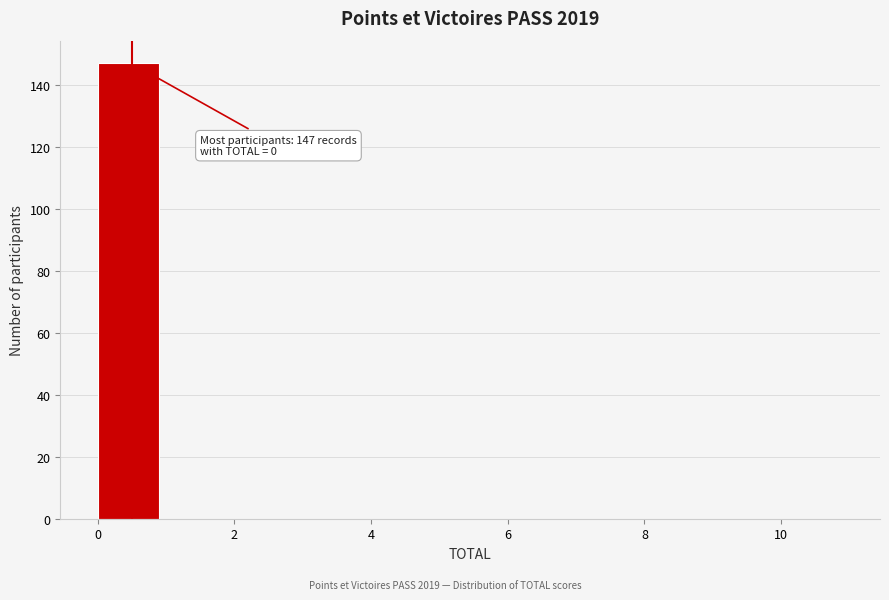

Over which range of the x-axis is the bar tallest?

0 to 1